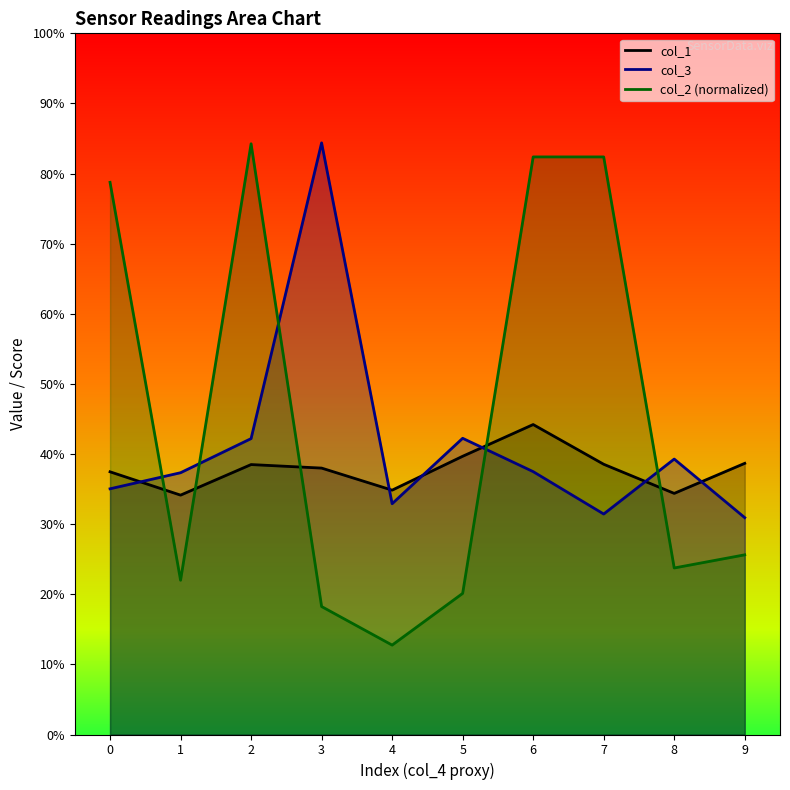

Between 6 and 8, which series saw the biggest shift?

col_2 (normalized)